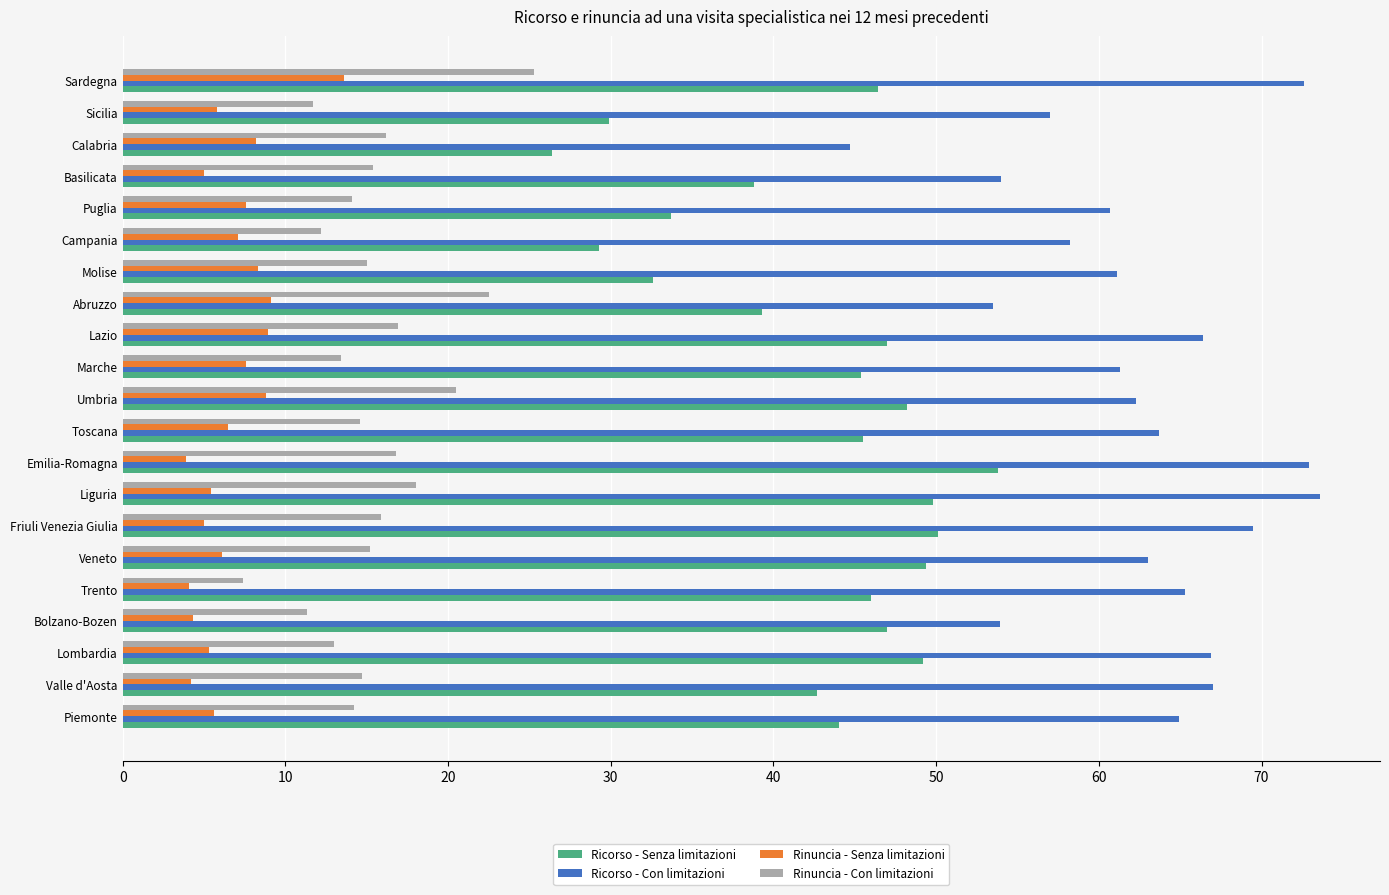

List the series in order of their peak value, lowest first.

Rinuncia - Senza limitazioni, Rinuncia - Con limitazioni, Ricorso - Senza limitazioni, Ricorso - Con limitazioni